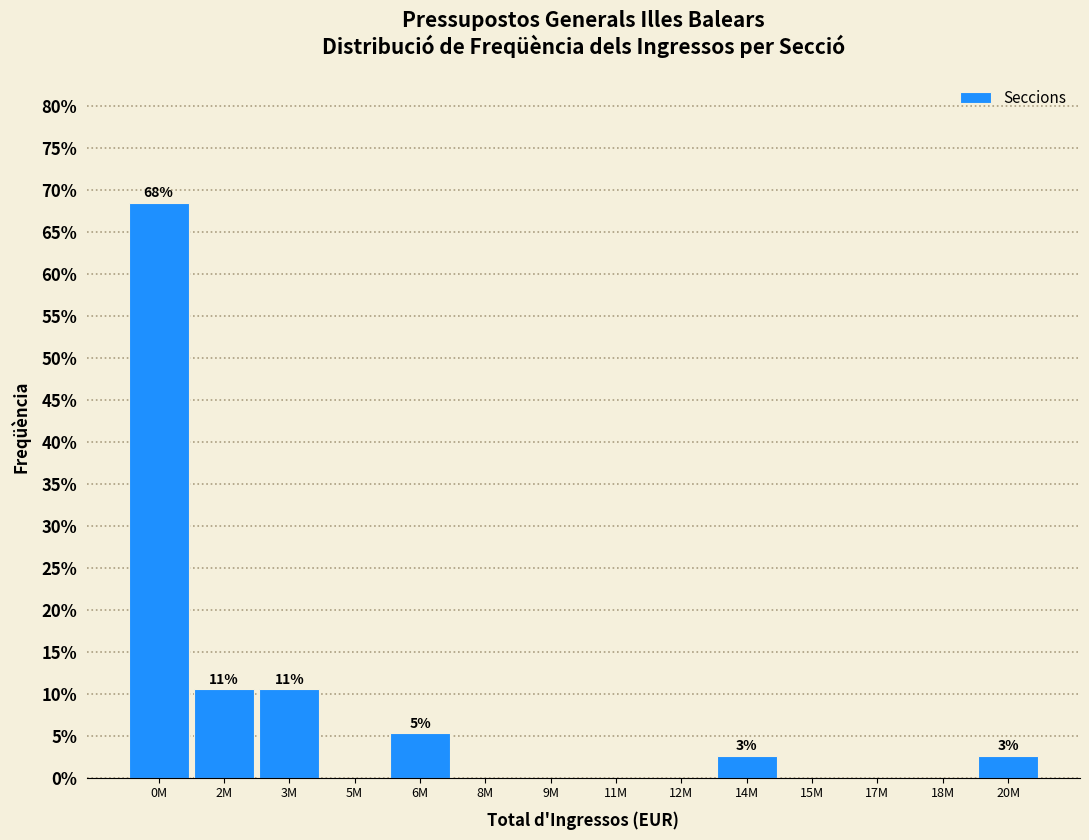

Reading left to right, what are all the values shown in this chart?

0M=68.4	2M=10.5	3M=10.5	5M=0.0	6M=5.3	8M=0.0	9M=0.0	11M=0.0	12M=0.0	14M=2.6	15M=0.0	17M=0.0	18M=0.0	20M=2.6